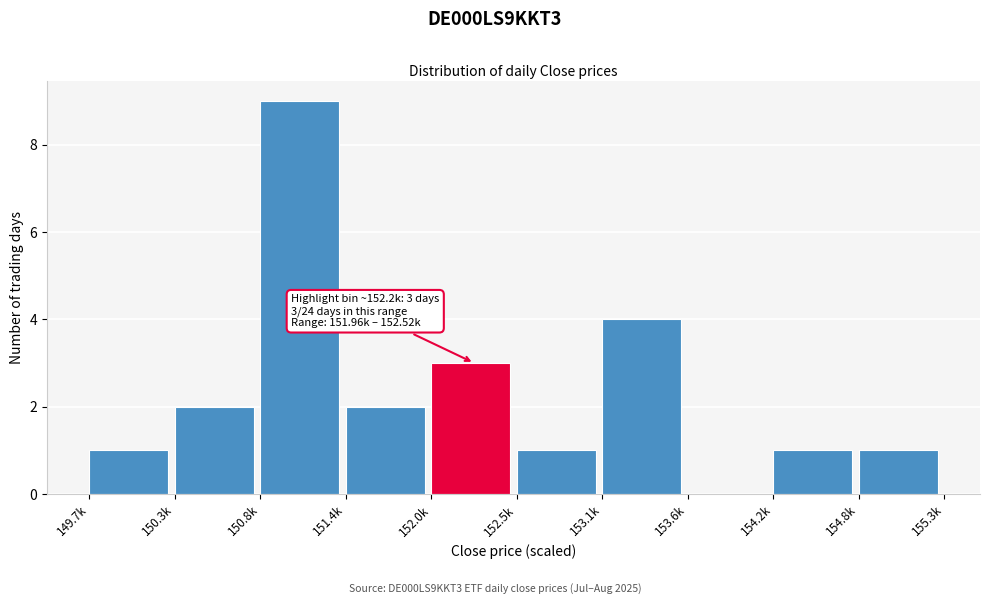

Reading left to right, transcribe all the data shown in this chart.

149.7k=1	150.3k=2	150.8k=9	151.4k=2	152.0k=3	152.5k=1	153.1k=4	153.6k=0	154.2k=1	154.8k=1